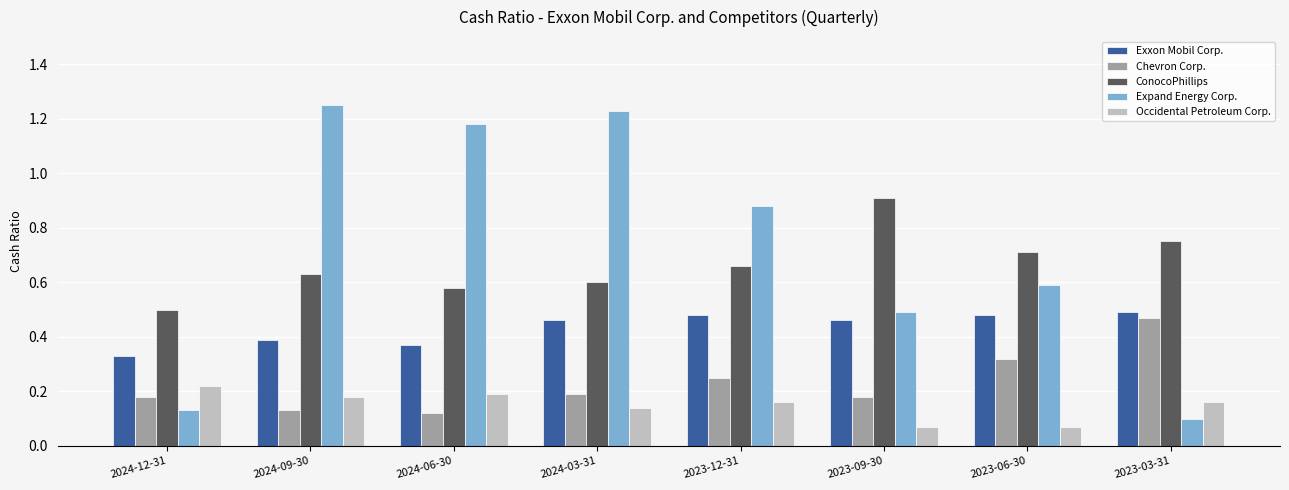

List the series in order of their peak value, highest first.

Expand Energy Corp., ConocoPhillips, Exxon Mobil Corp., Chevron Corp., Occidental Petroleum Corp.